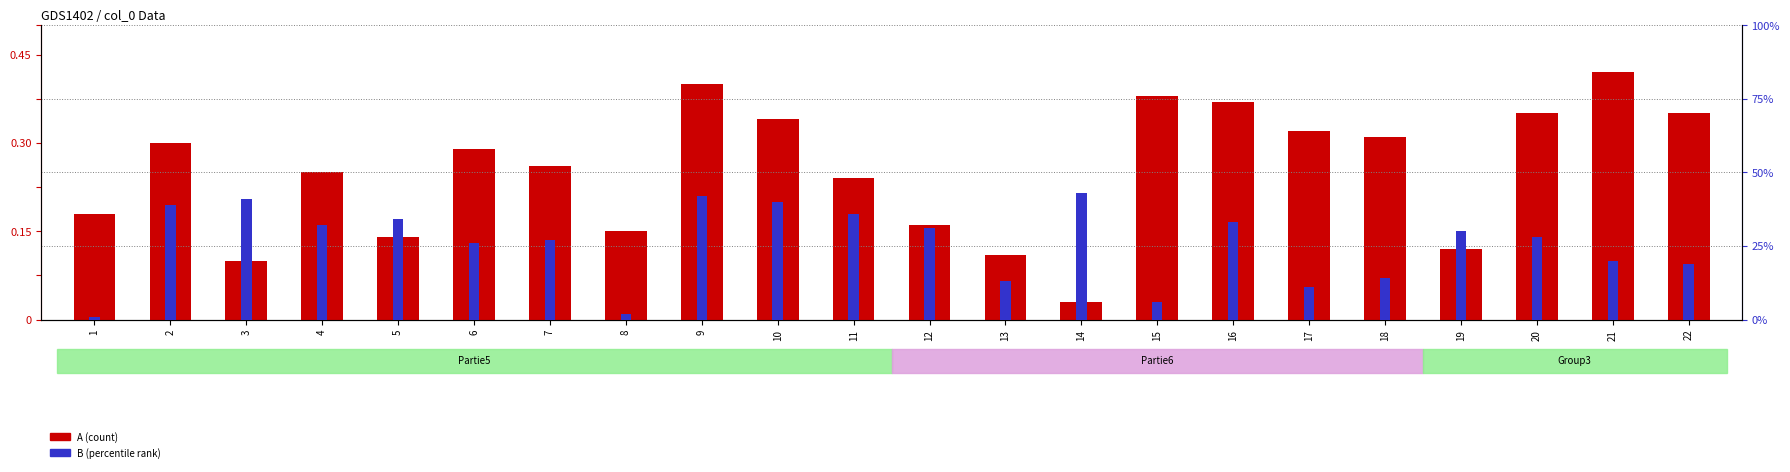

True or false: A has a value of 37 at 11.

False